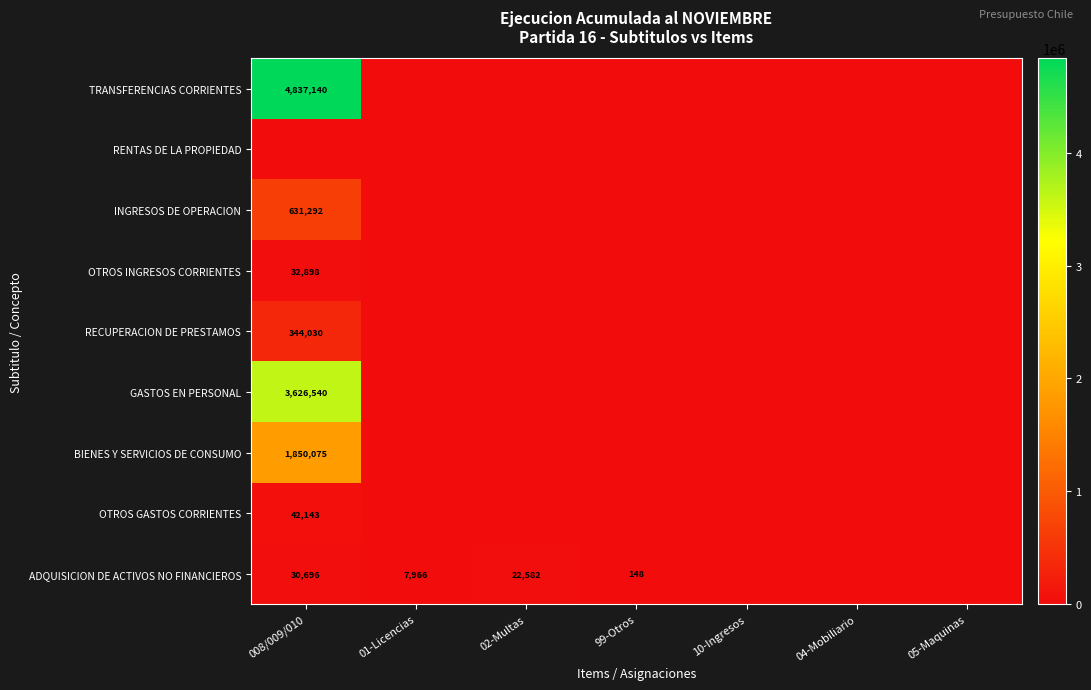

True or false: TRANSFERENCIAS CORRIENTES has a value of 4837140 at 008/009/010.

True